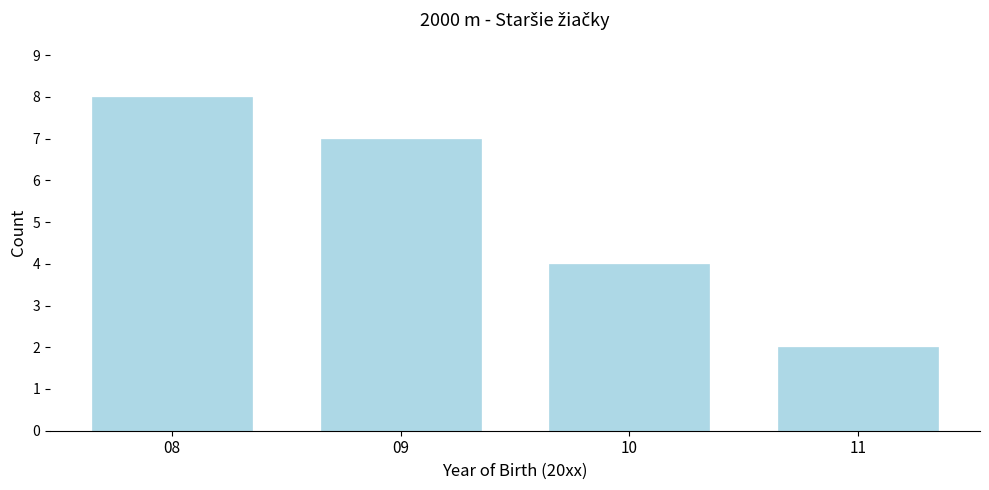

Reading left to right, what are all the values shown in this chart?

8	7	4	2